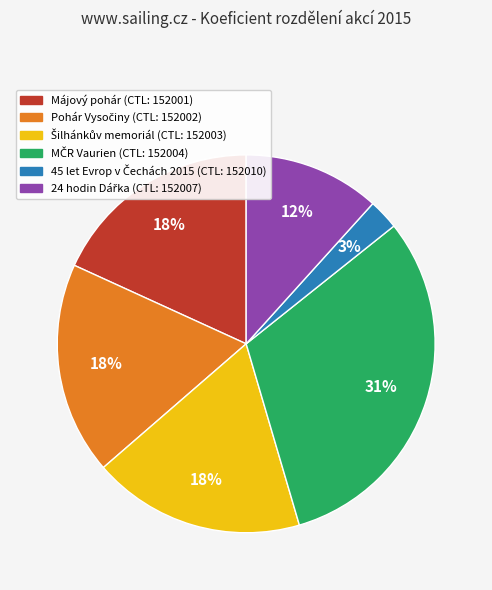

Count the number of slices in the pie.

6